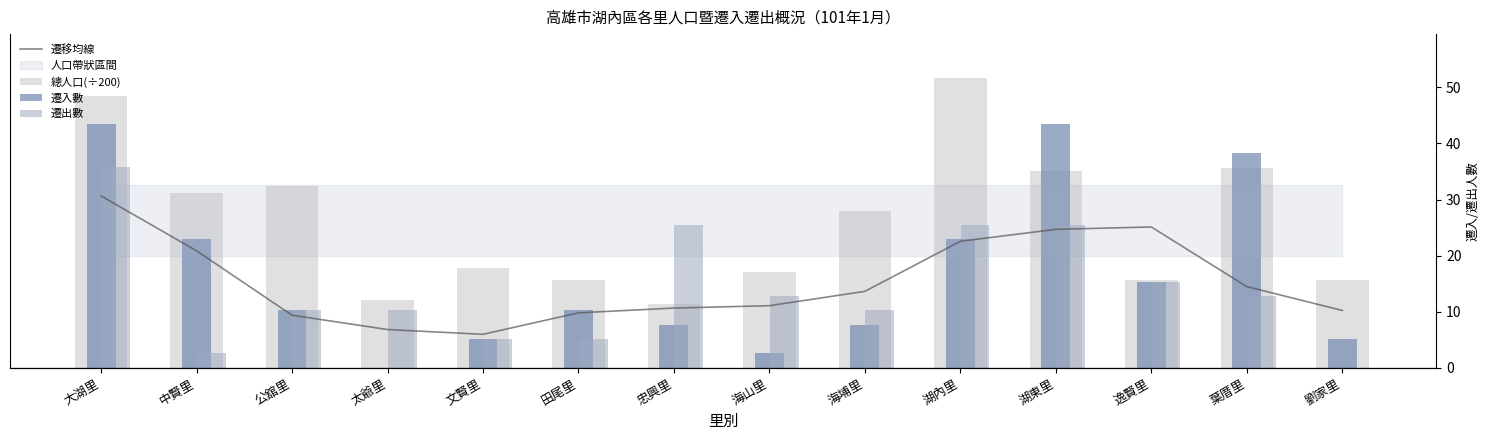

Between 劉家里 and 中賢里, which is larger?

中賢里